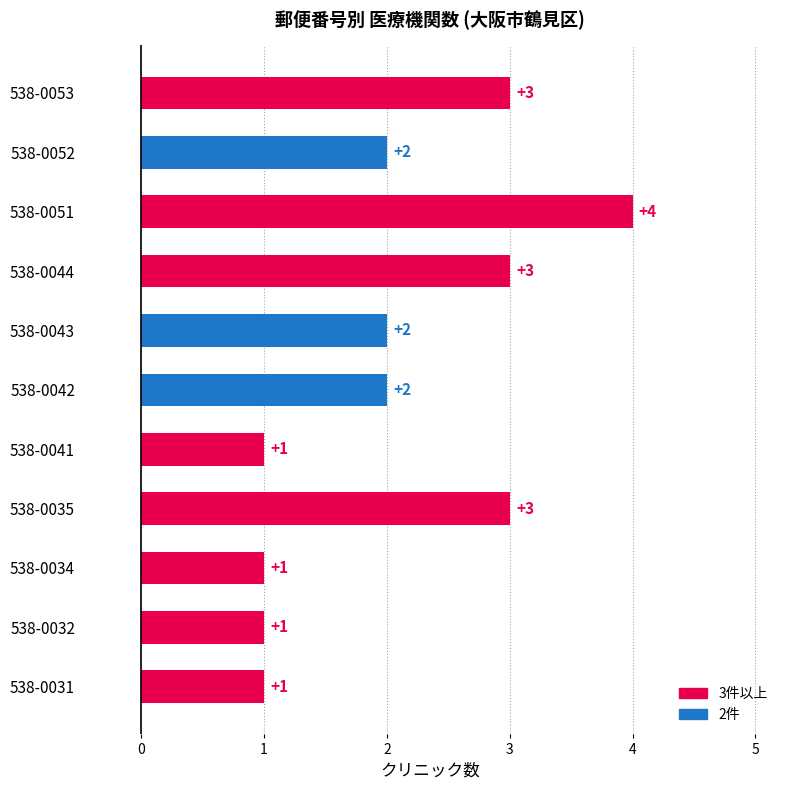

Does the chart contain any negative values?

No